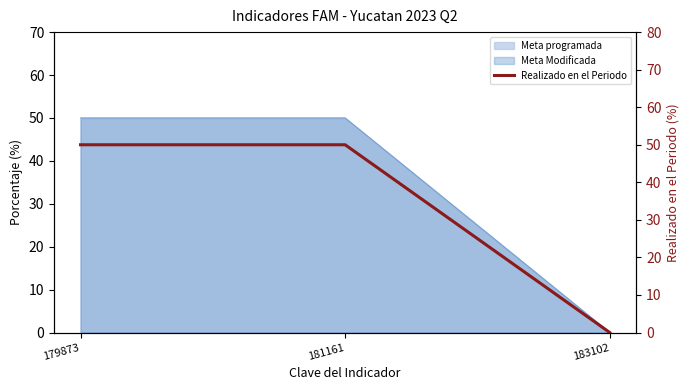

Where is the data nearest to the value 25?

179873